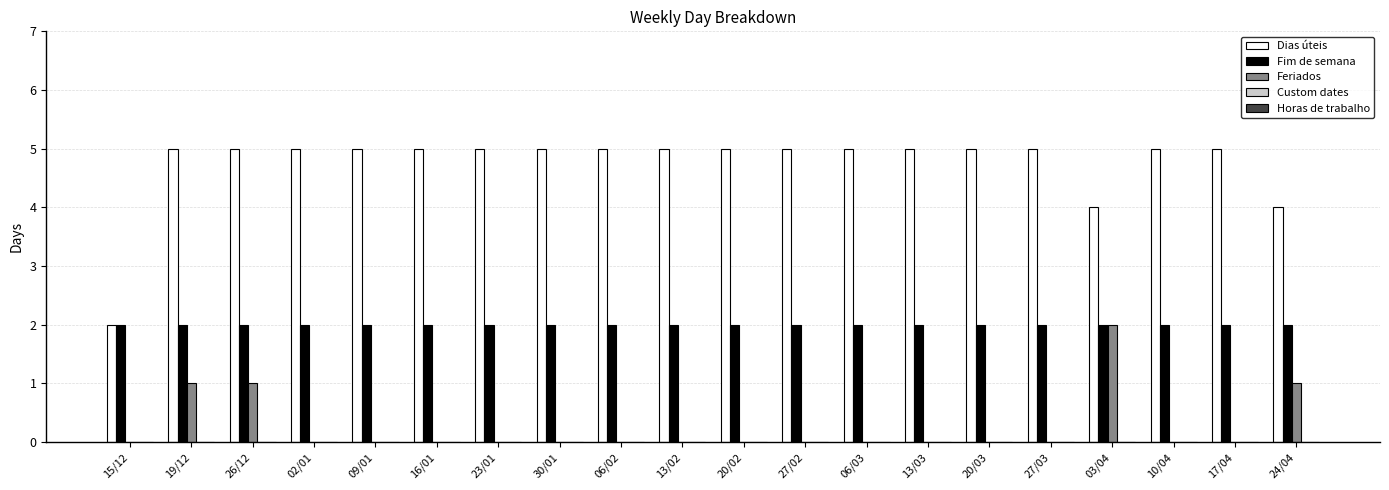

Which series has the largest total across all categories?

Dias úteis